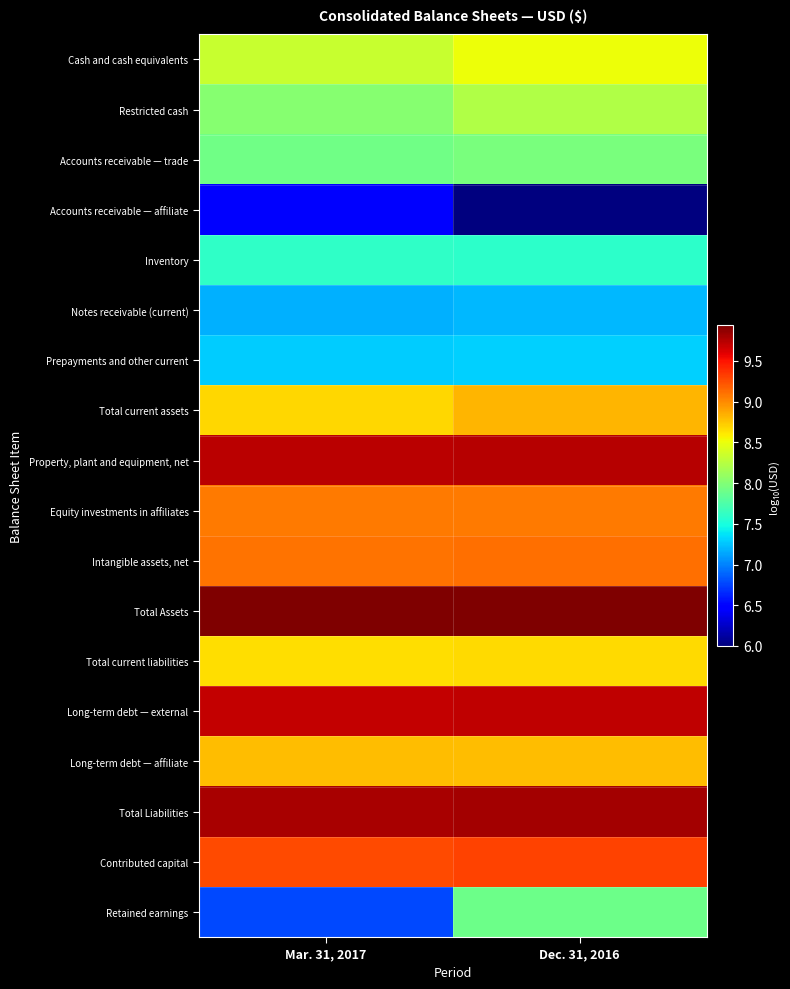

Between Dec. 31, 2016 and Mar. 31, 2017, which is larger?

Dec. 31, 2016